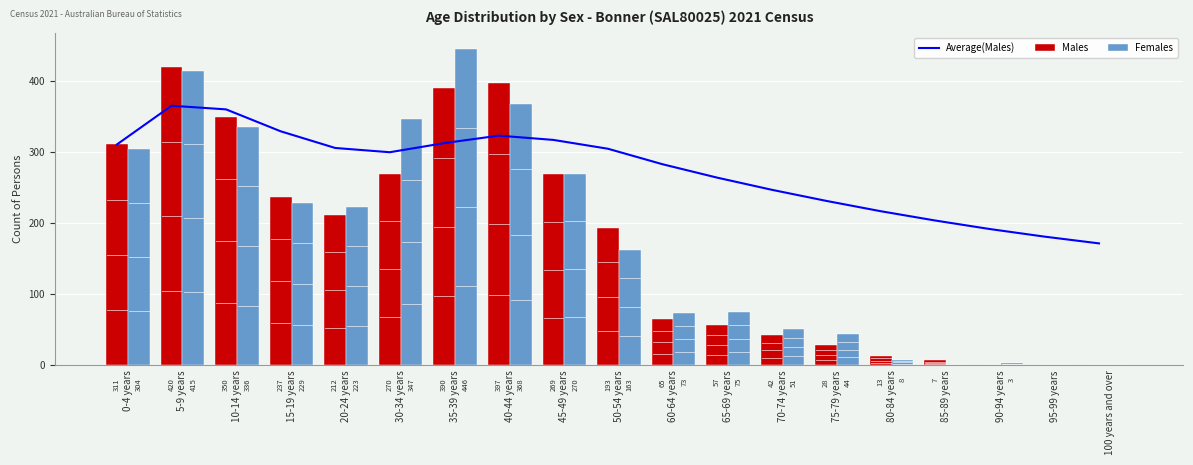

Where does the Males series first go above 193?

0-4 years